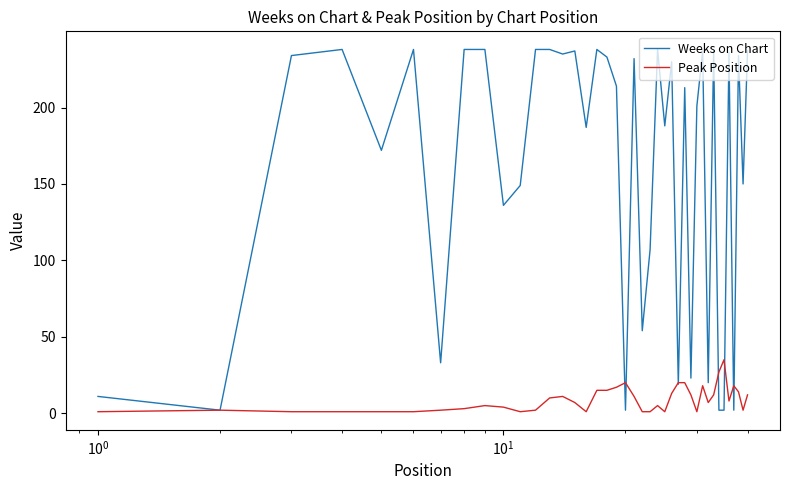

Which series has the largest total across all categories?

Weeks on Chart